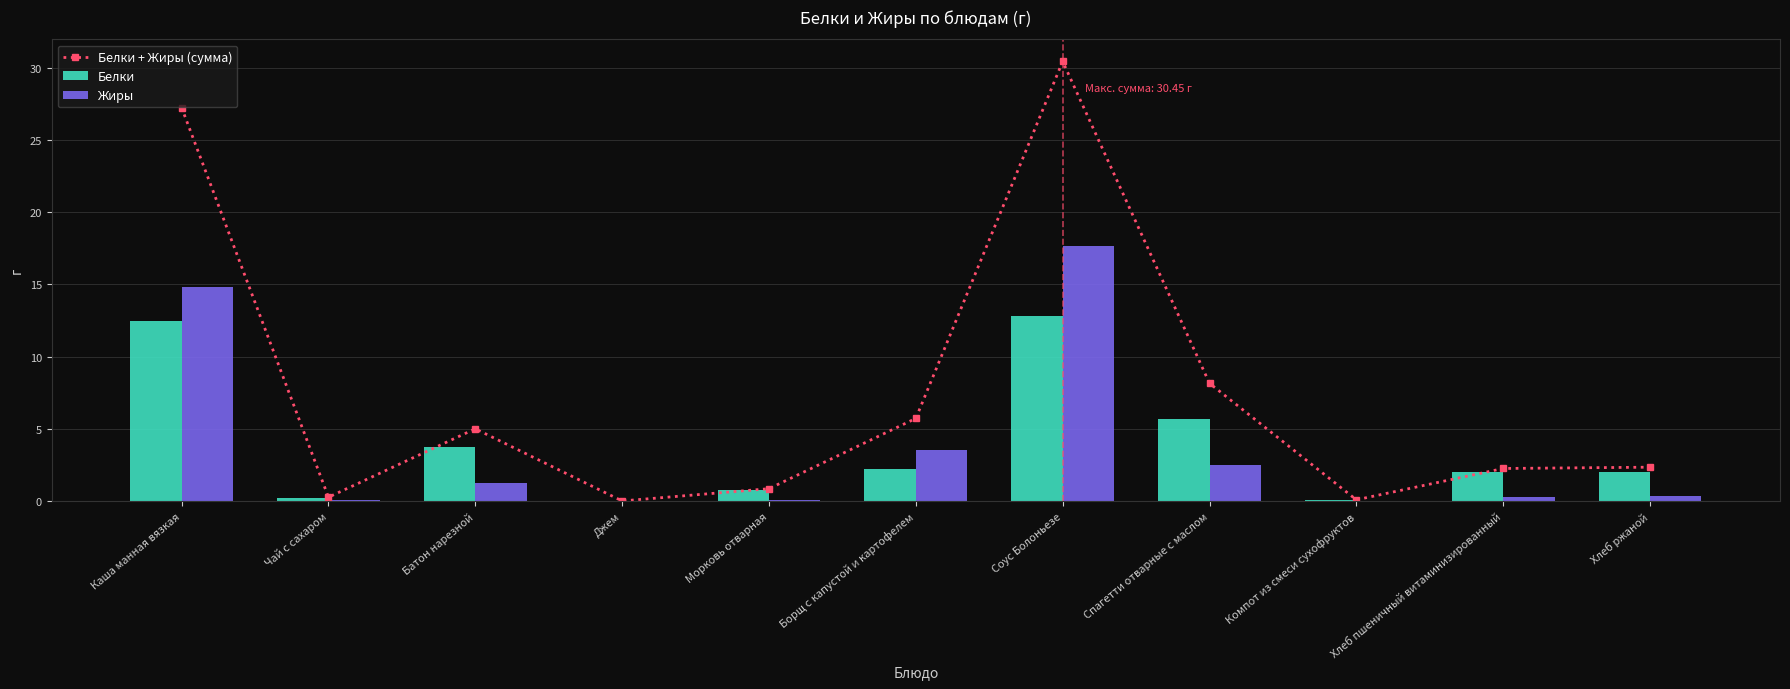

At which label does Жиры reach its peak?

Соус Болоньезе